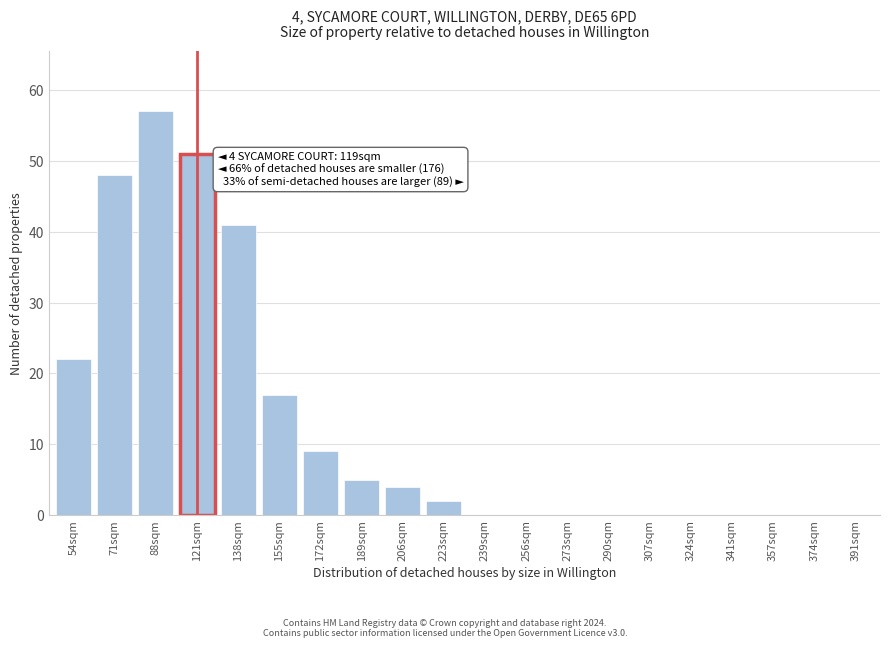

Reading left to right, extract all data points from this chart.

54sqm=22	71sqm=48	88sqm=57	121sqm=51	138sqm=41	155sqm=17	172sqm=9	189sqm=5	206sqm=4	223sqm=2	239sqm=0	256sqm=0	273sqm=0	290sqm=0	307sqm=0	324sqm=0	341sqm=0	357sqm=0	374sqm=0	391sqm=0